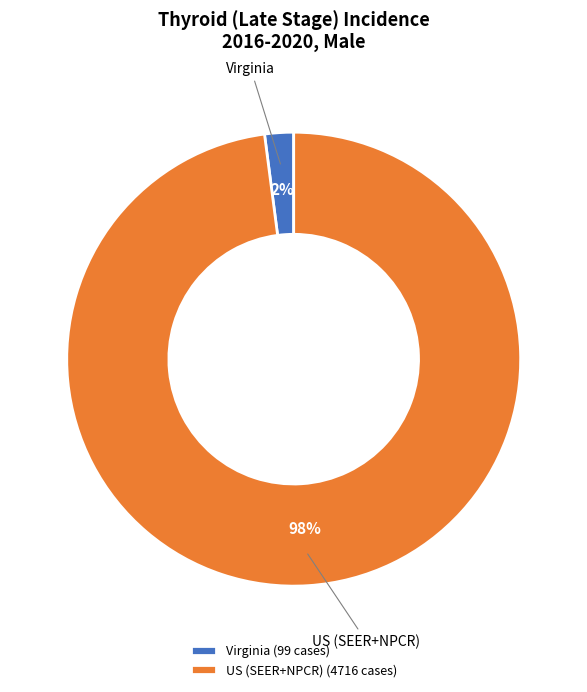

Which has a higher value, US (SEER+NPCR) or Virginia?

US (SEER+NPCR)